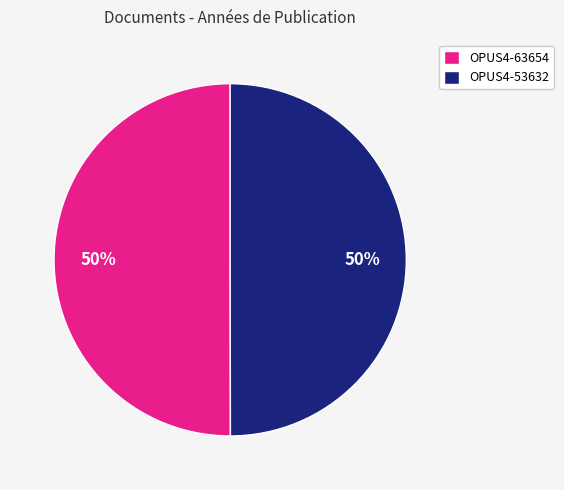

Is the sum of OPUS4-63654 and OPUS4-53632 greater than half?

Yes